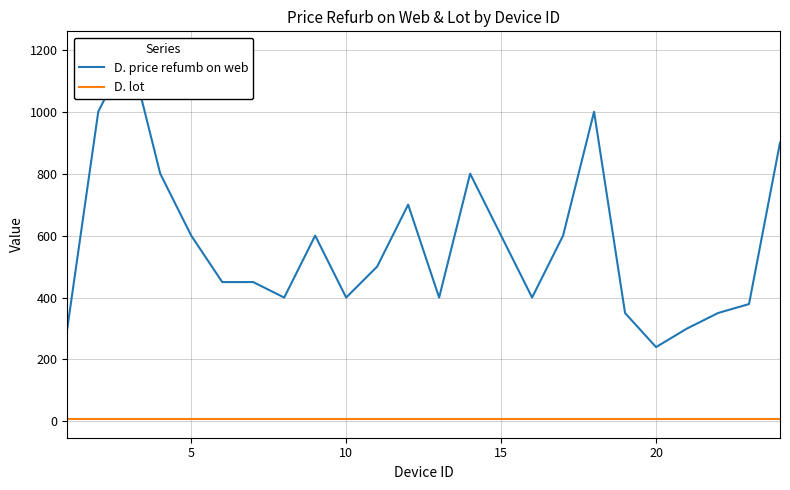

List the series in order of their overall mean, highest first.

D. price refumb on web, D. lot